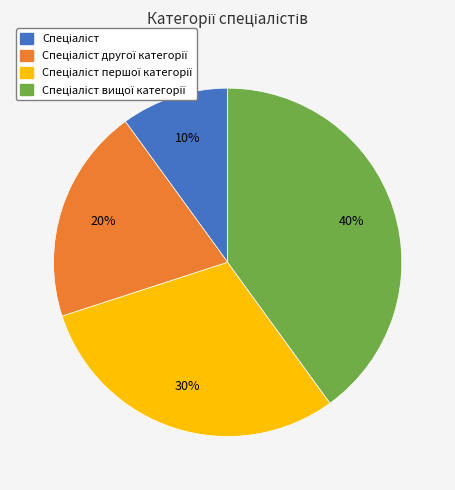

To the nearest percent, what is the average slice percentage?

25%